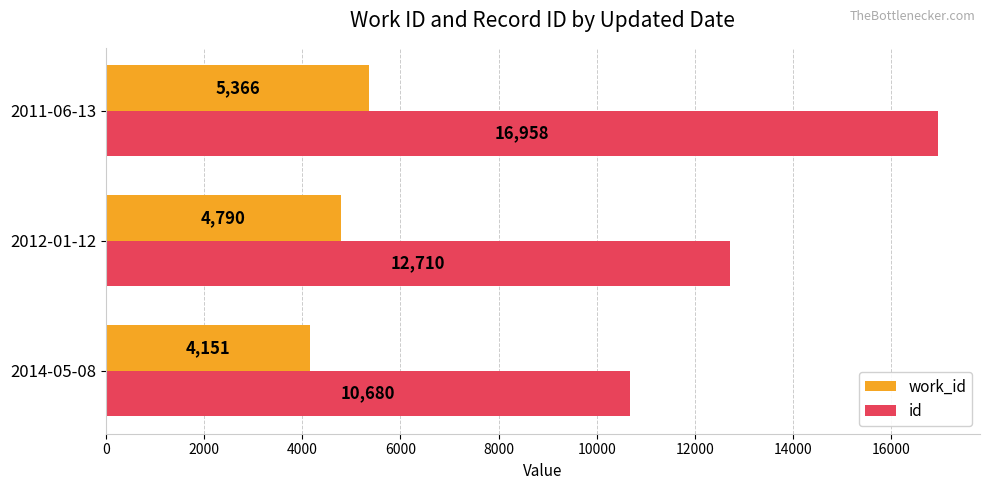

How many id values are between 10680 and 16958?

3